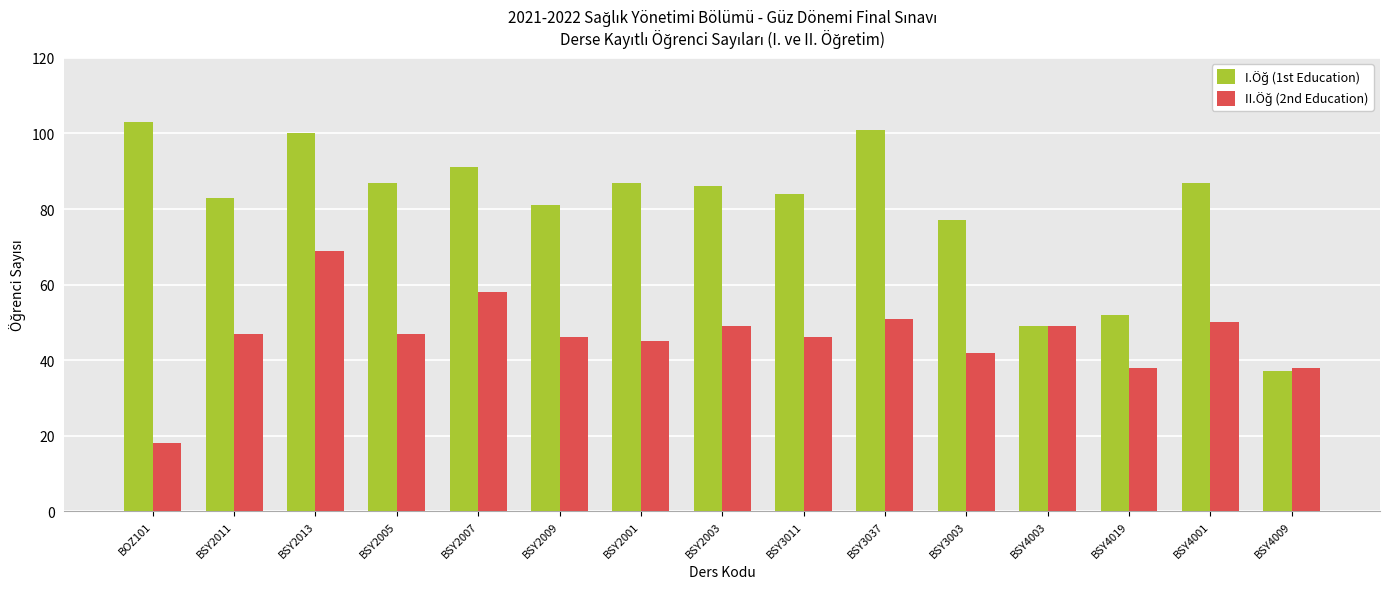

What is the difference between the highest and lowest values at BSY4001?

37